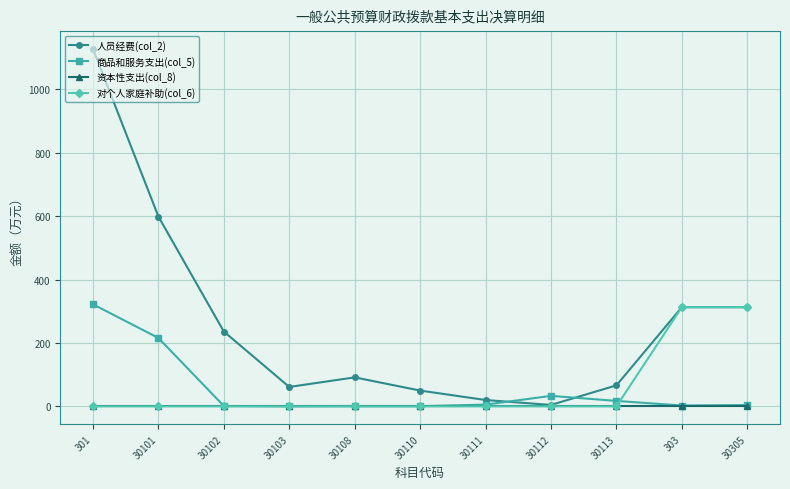

Which series changed the most between 30108 and 30112?

人员经费(col_2)